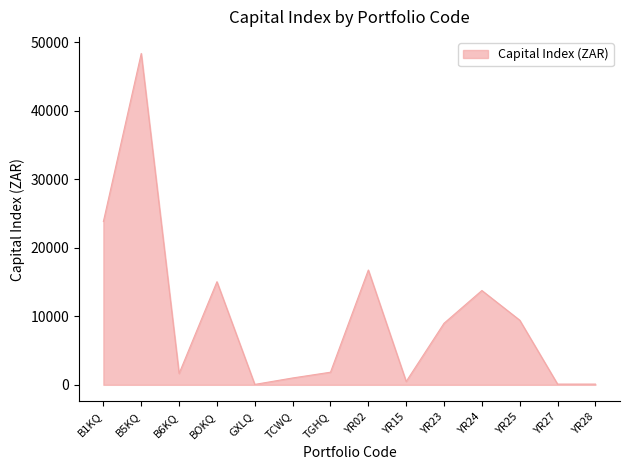

What value does the data have at GXLQ?

58.4